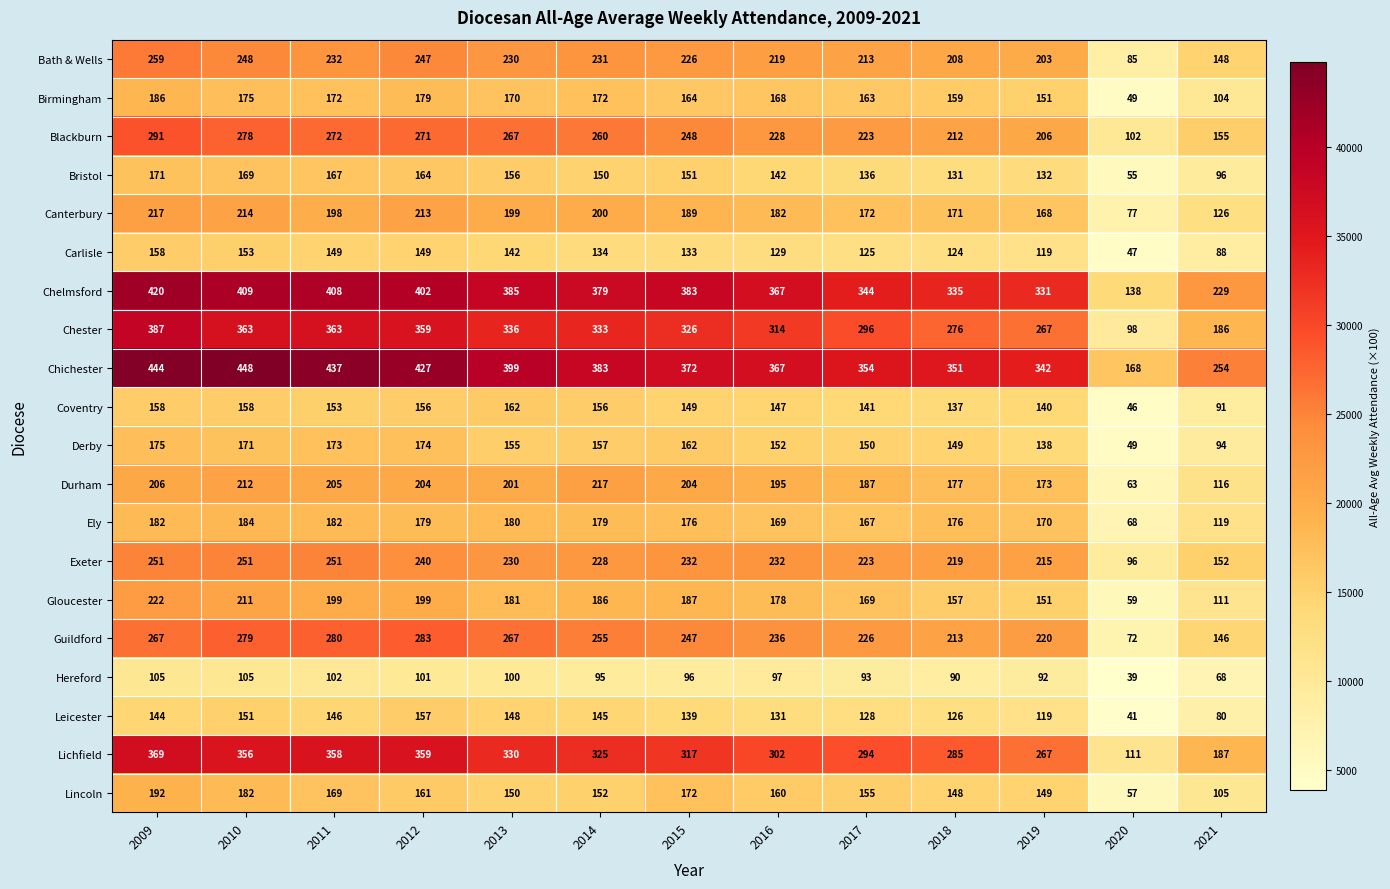

What is the difference between the Durham values at 2011 and 2010?

7